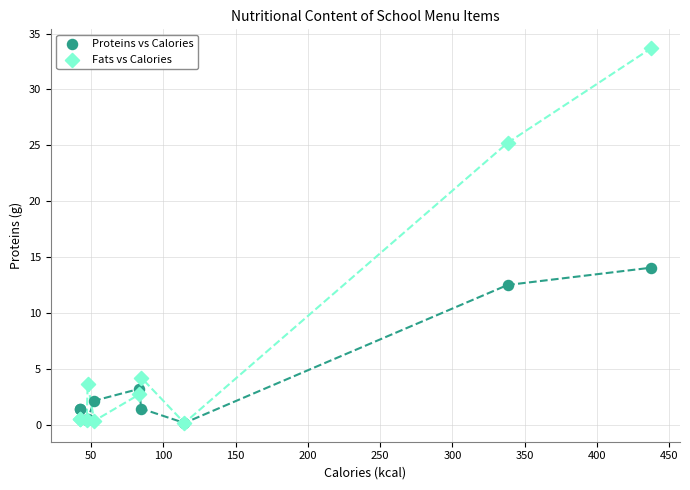

In the Proteins vs Calories series, what Y value is closest to 7?

3.2